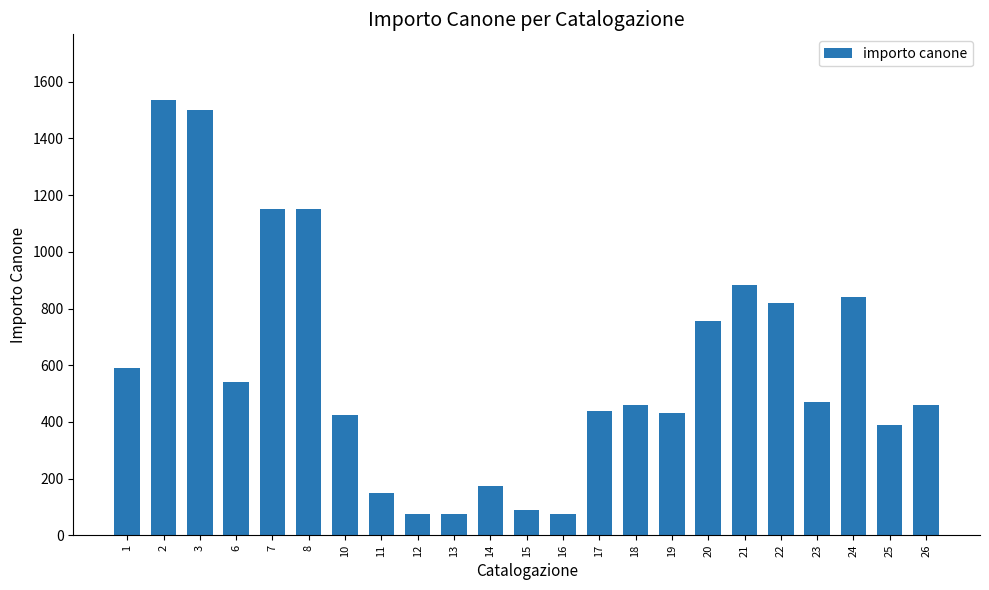

What is the value of the 4th bar from the left?

542.0